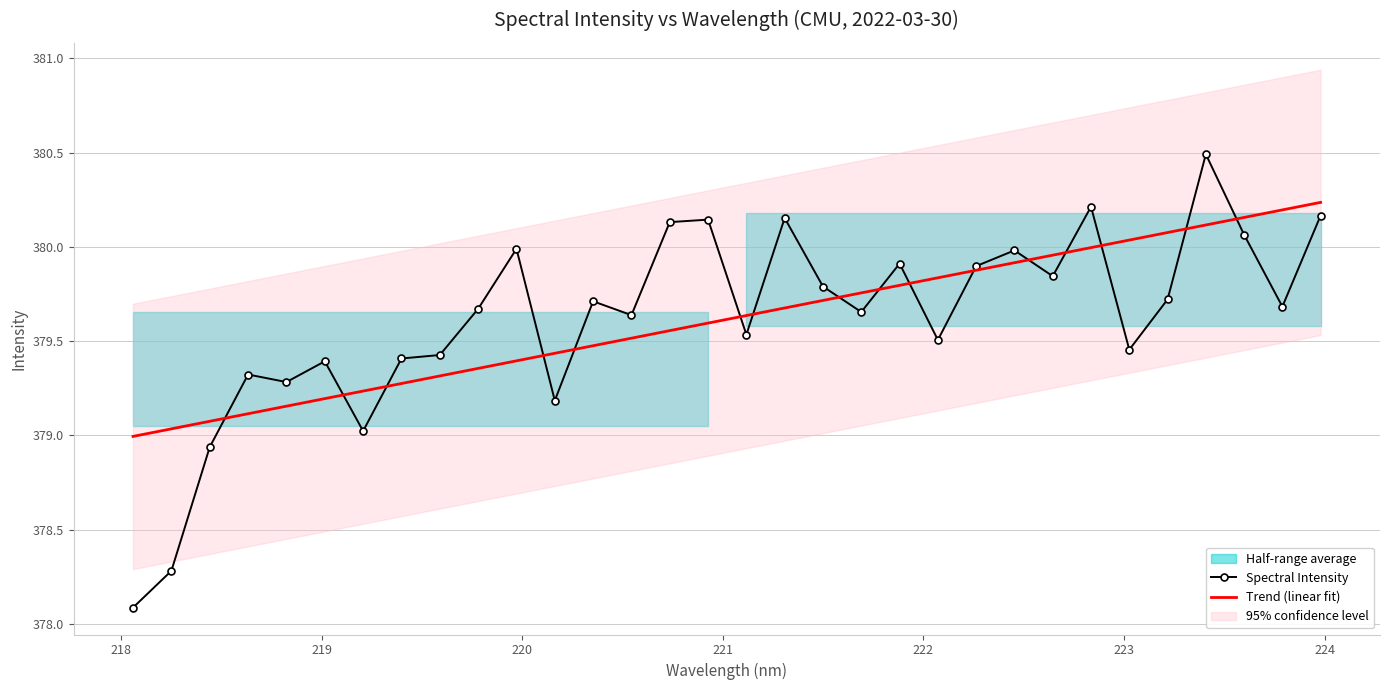

True or false: Trend (linear fit) has more than 2 interior local peaks.

False